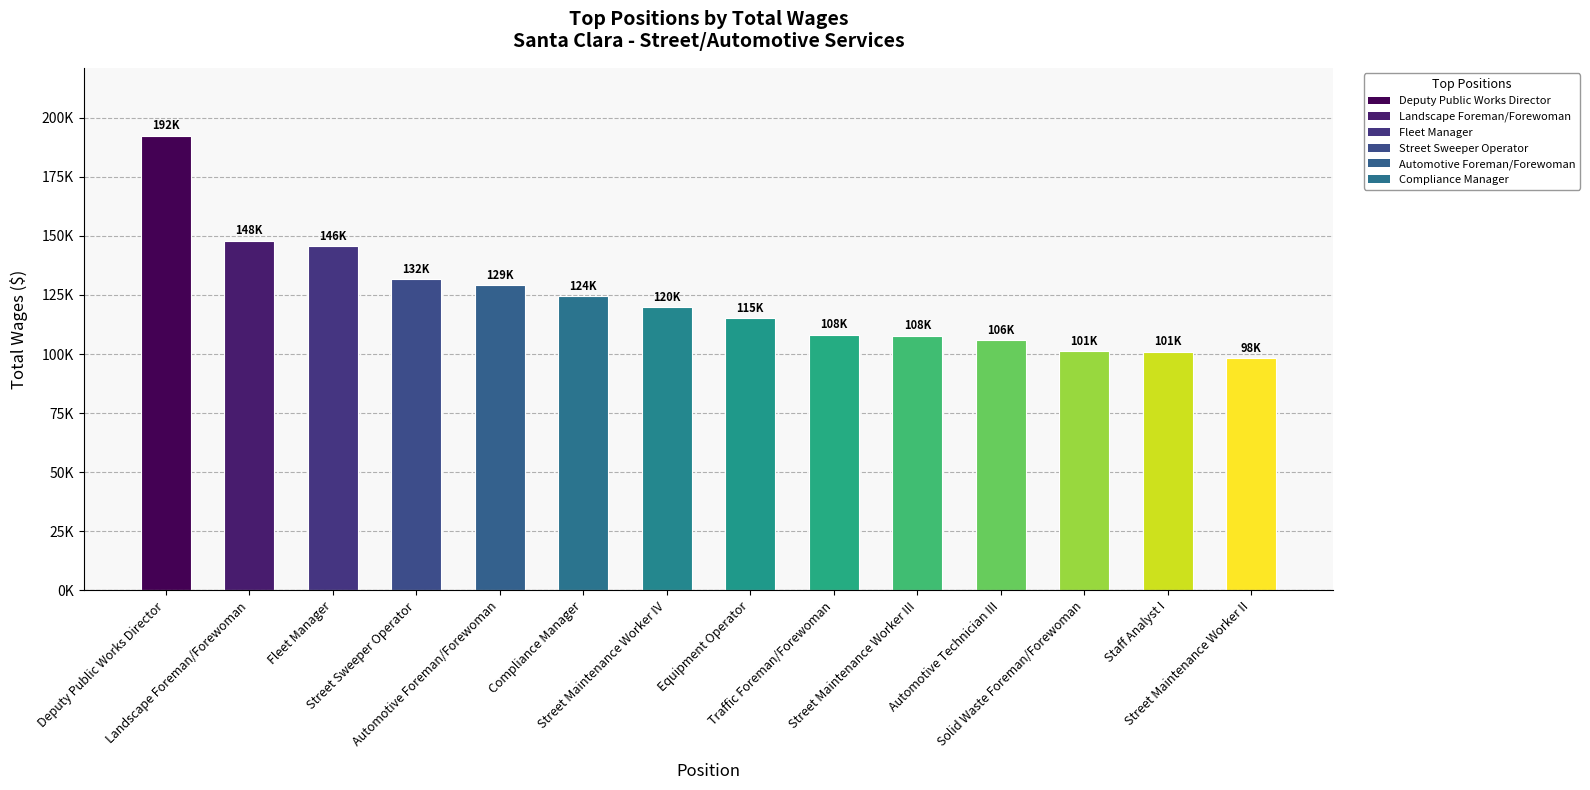

Reading left to right, list all the values displayed in this chart.

Deputy Public Works Director=192221	Landscape Foreman/Forewoman=147987	Fleet Manager=145618	Street Sweeper Operator=131590	Automotive Foreman/Forewoman=129155	Compliance Manager=124451	Street Maintenance Worker IV=119791	Equipment Operator=115040	Traffic Foreman/Forewoman=108202	Street Maintenance Worker III=107742	Automotive Technician III=105912	Solid Waste Foreman/Forewoman=101258	Staff Analyst I=101031	Street Maintenance Worker II=98123